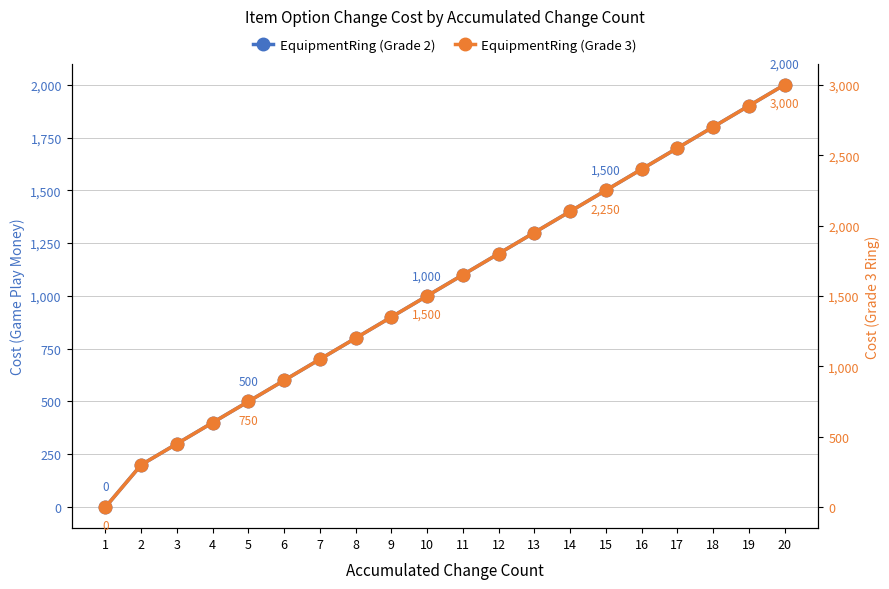

Reading left to right, list all the values displayed in this chart.

EquipmentRing (Grade 2): 1=0	2=200	3=300	4=400	5=500	6=600	7=700	8=800	9=900	10=1000	11=1100	12=1200	13=1300	14=1400	15=1500	16=1600	17=1700	18=1800	19=1900	20=2000
EquipmentRing (Grade 3): 1=0	2=300	3=450	4=600	5=750	6=900	7=1050	8=1200	9=1350	10=1500	11=1650	12=1800	13=1950	14=2100	15=2250	16=2400	17=2550	18=2700	19=2850	20=3000